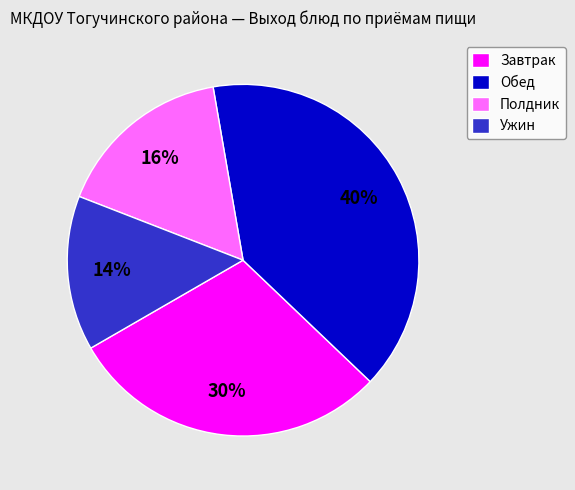

How many segments does this pie chart have?

4